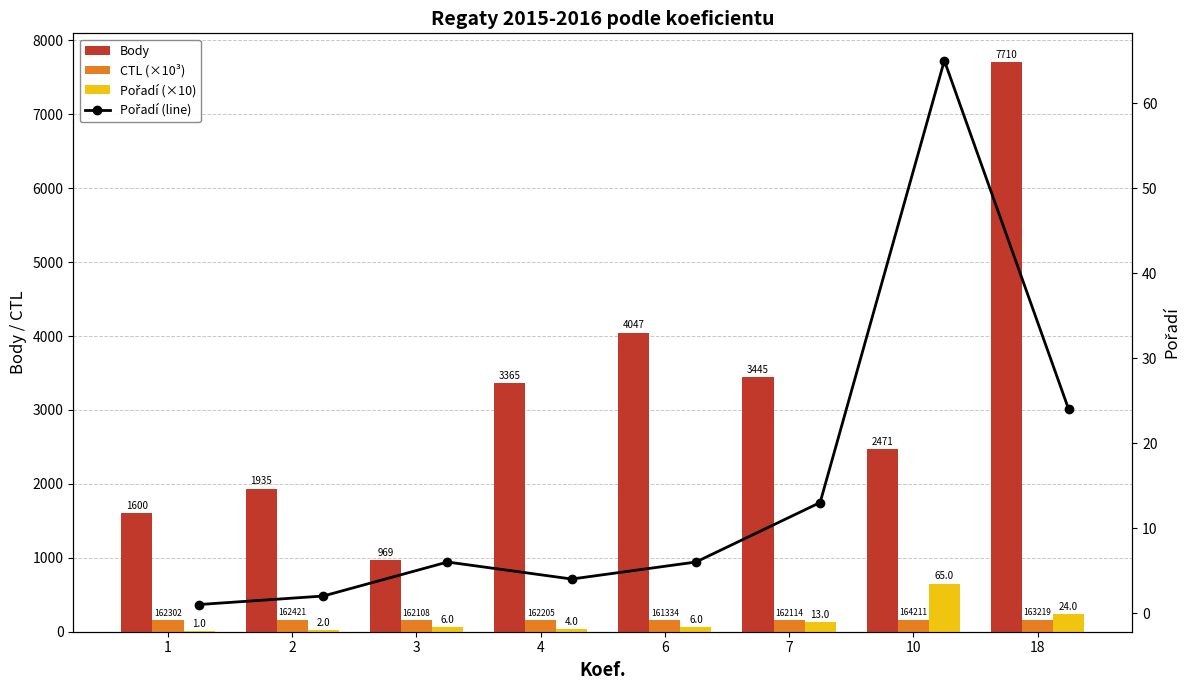

Read the Body value at 4.

3365.0